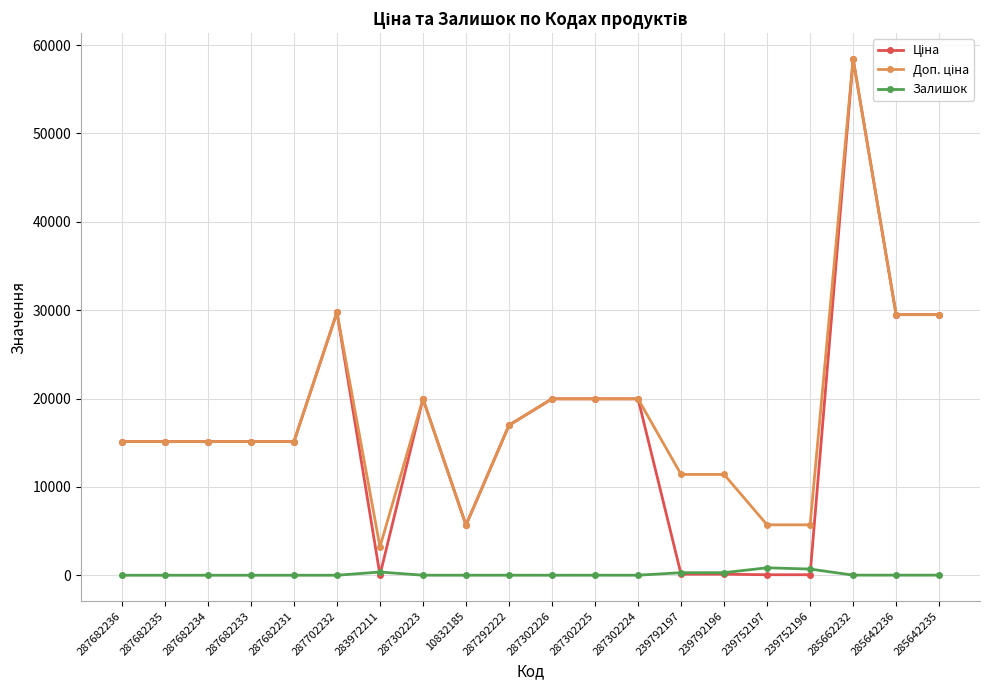

Which label corresponds to the largest value in the chart?

285662232